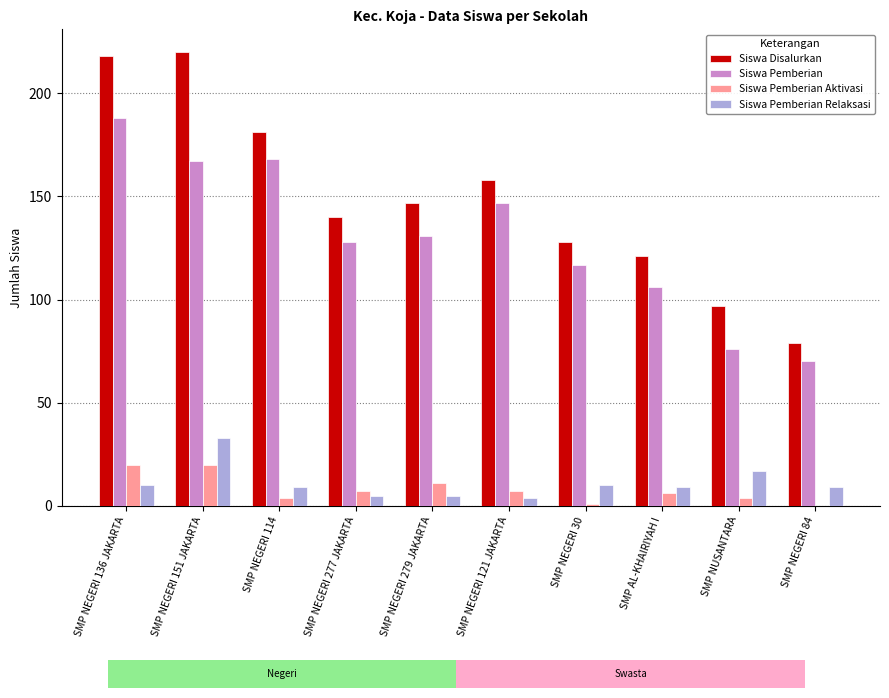

What is the sum of all Siswa Pemberian values?

1298